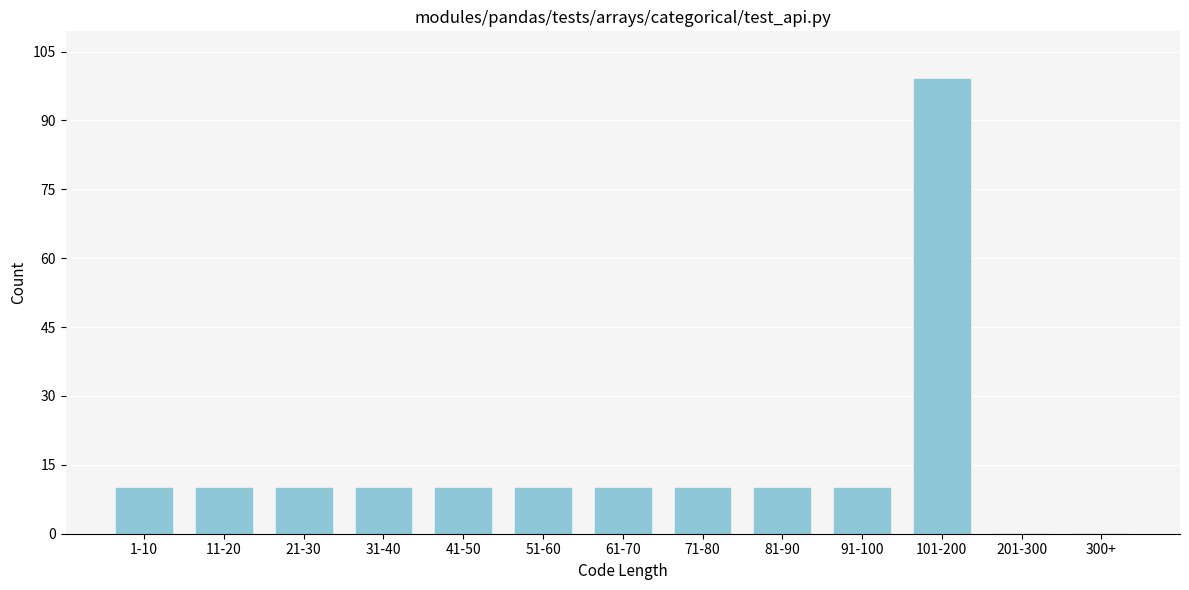

Reading left to right, transcribe all the data shown in this chart.

1-10=10	11-20=10	21-30=10	31-40=10	41-50=10	51-60=10	61-70=10	71-80=10	81-90=10	91-100=10	101-200=99	201-300=0	300+=0